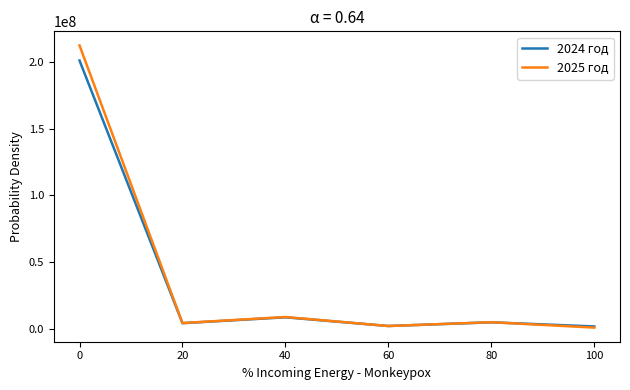

List the series in order of their peak value, highest first.

2025 год, 2024 год